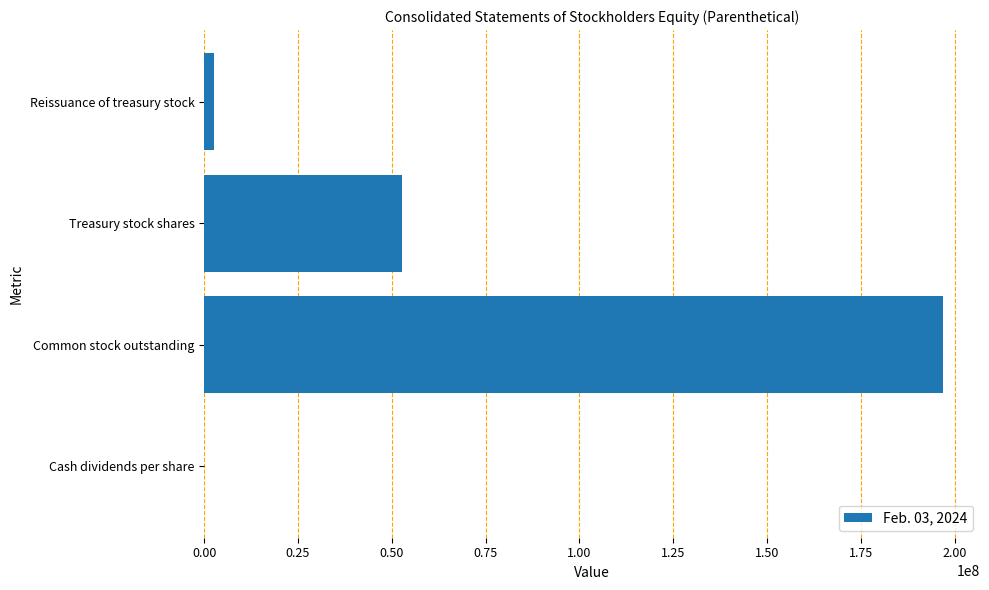

Are the bars horizontal?

Yes